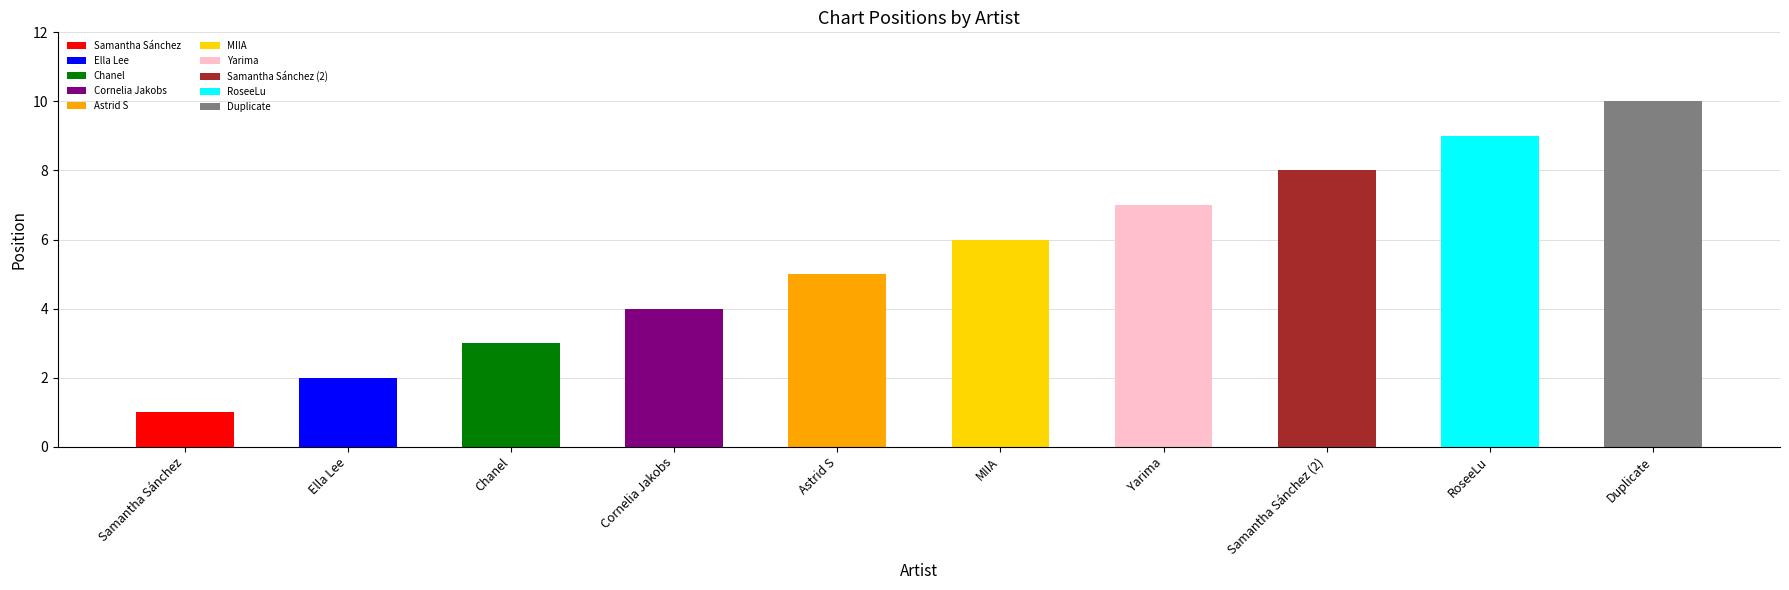

What is the value of the 1st bar from the left?

1